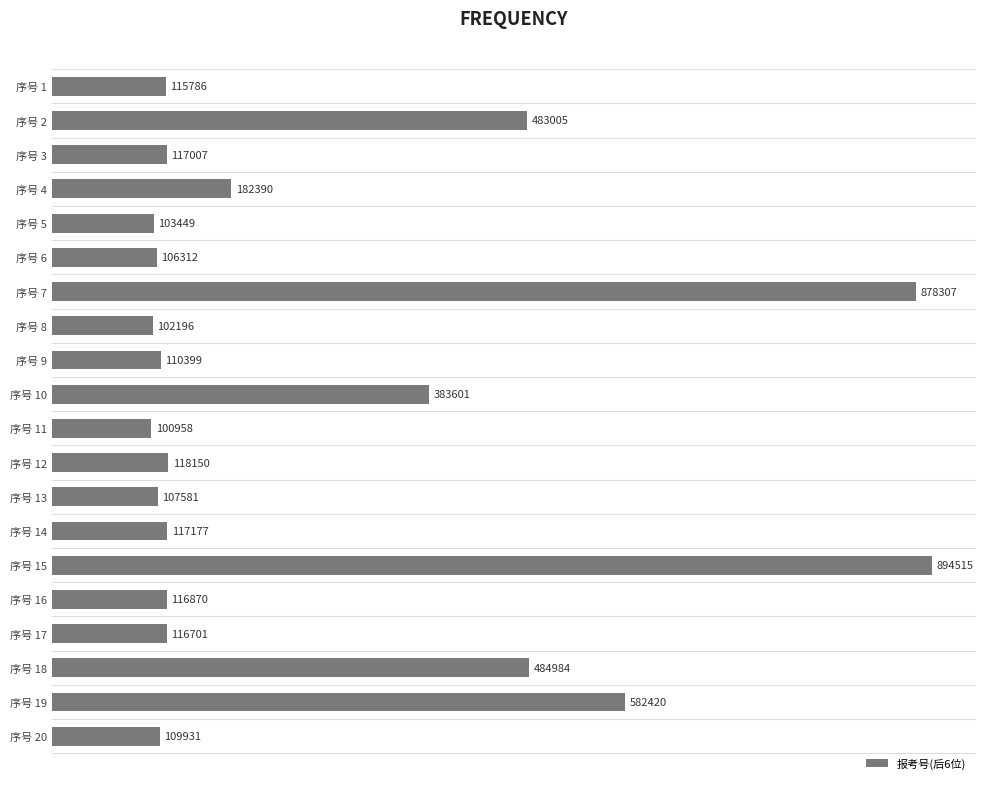

The chart shows a value of 154832 at 序号 6. True or false?

False